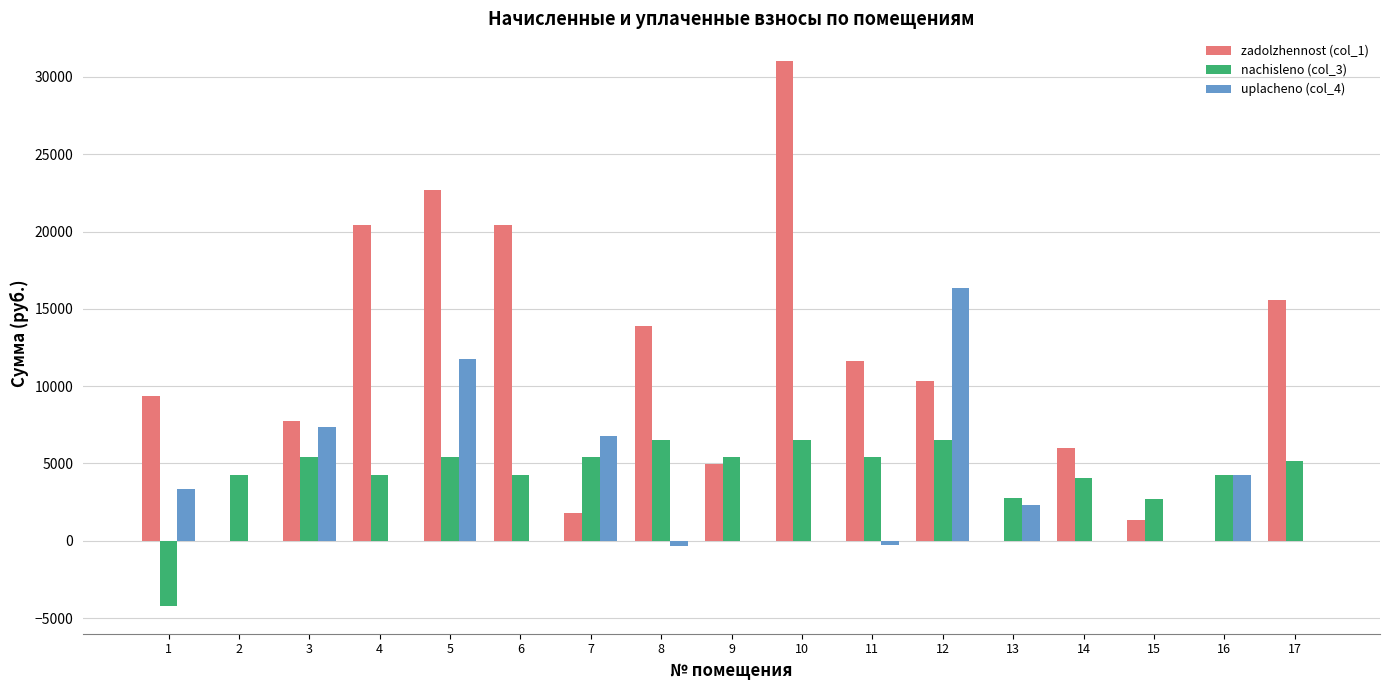

What is the total value across all series at 14?

10025.3